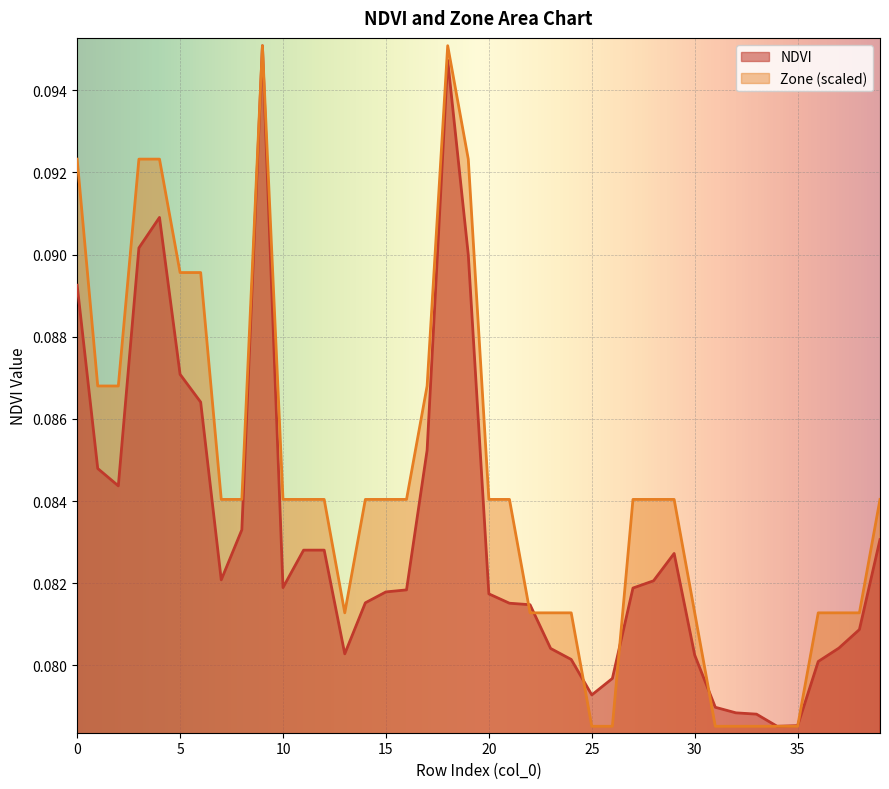

Rank the categories by Zone value from highest to lowest.

9, 18, 0, 3, 4, 19, 5, 6, 1, 2, 17, 7, 8, 10, 11, 12, 14, 15, 16, 20, 21, 27, 28, 29, 39, 13, 22, 23, 24, 30, 36, 37, 38, 25, 26, 31, 32, 33, 34, 35